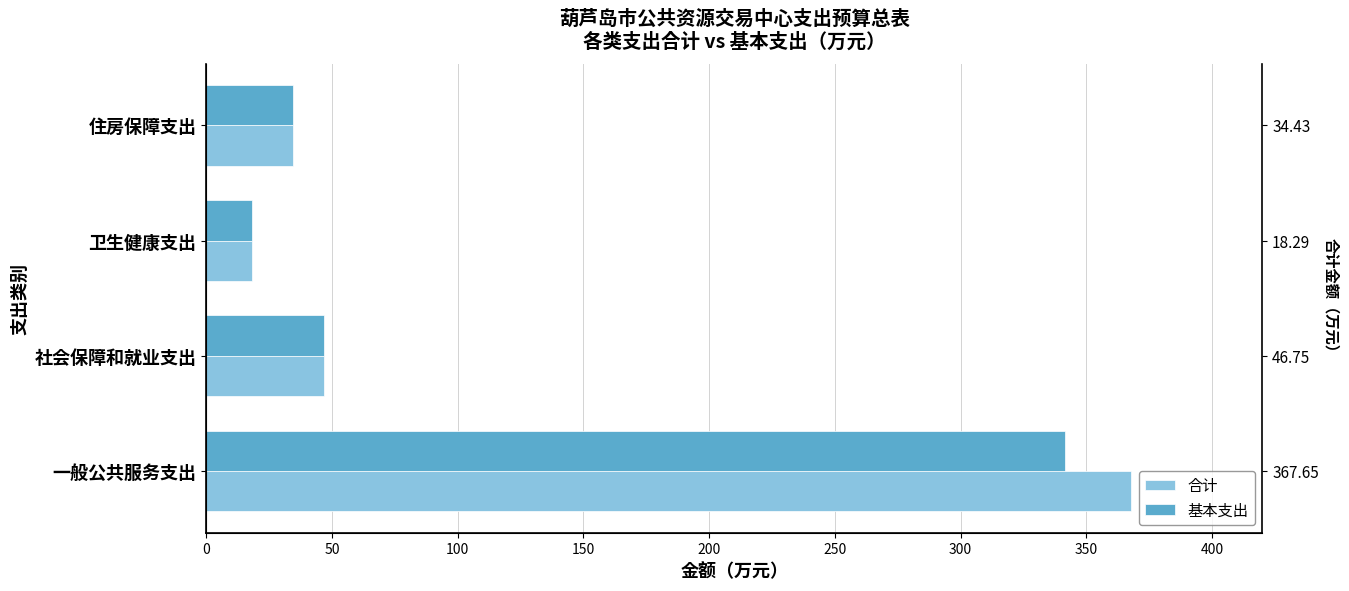

How many bars are there in each group?

2